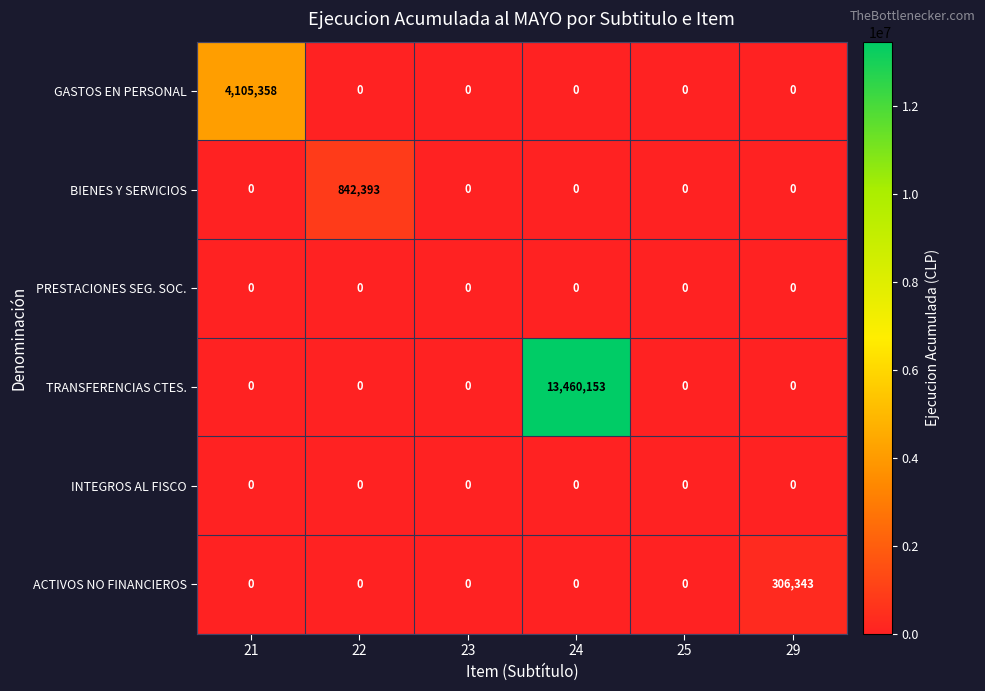

The GASTOS EN PERSONAL series shows -2380358 at 25. True or false?

False